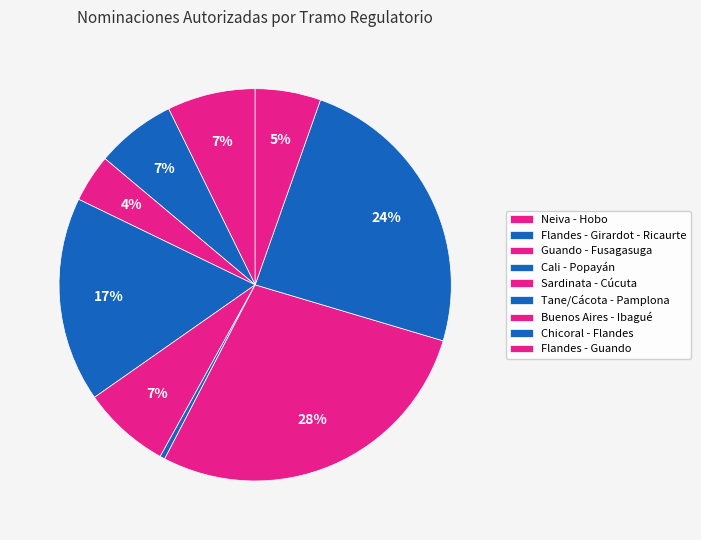

To the nearest percent, what is the difference between the largest and smallest slice percentages?

28%